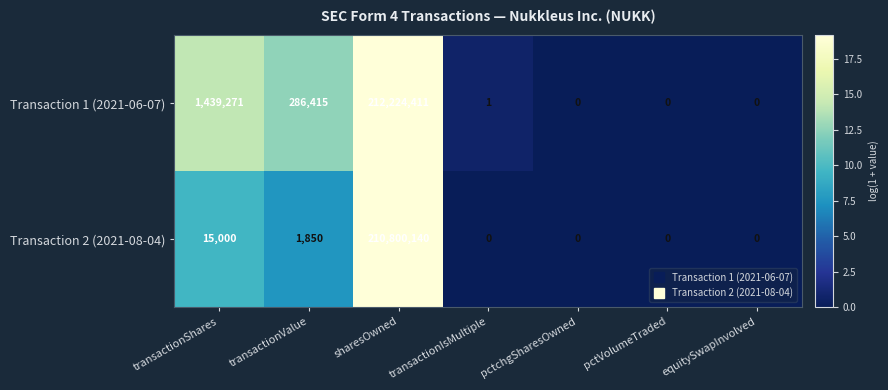

What is the sum of the Transaction 2 (2021-08-04) values at transactionValue and pctVolumeTraded?

1850